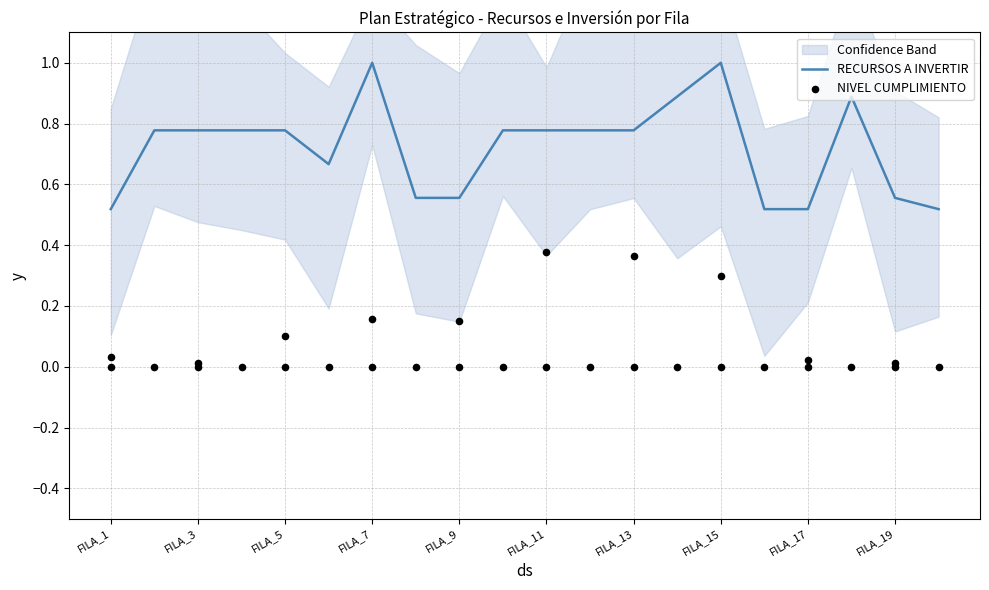

The value of RECURSOS A INVERTIR at FILA_9 is 0.8. True or false?

False